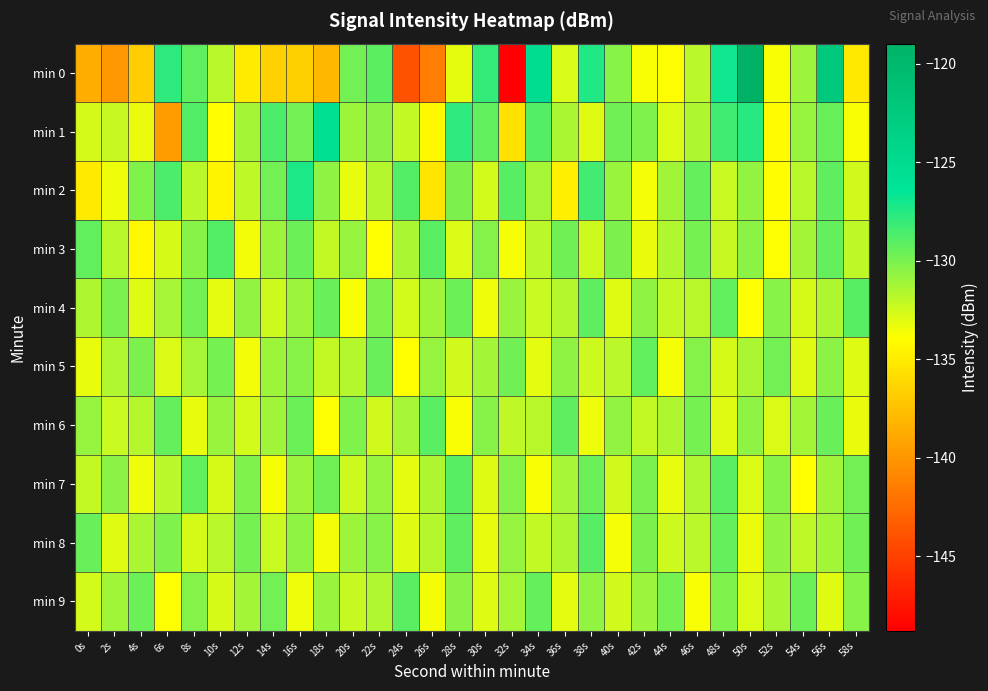

Which has a higher value, 24s or 20s?

20s